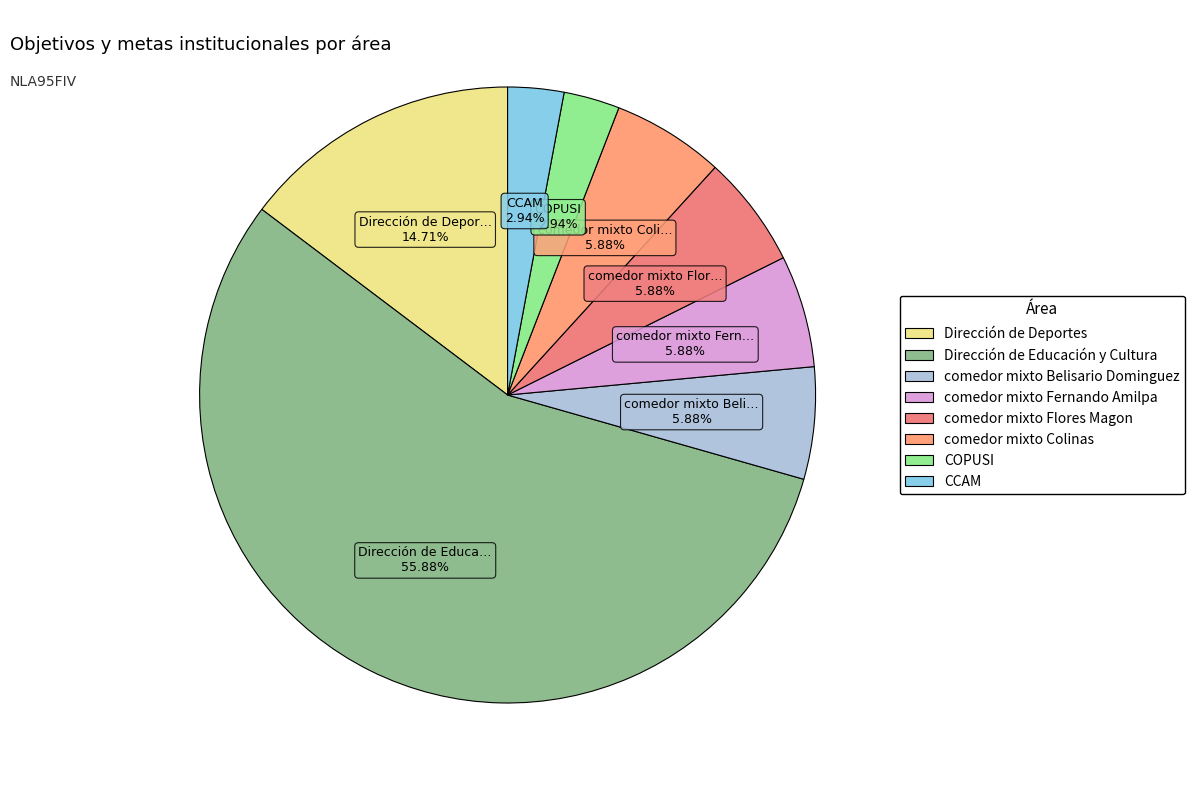

Count the number of slices in the pie.

8